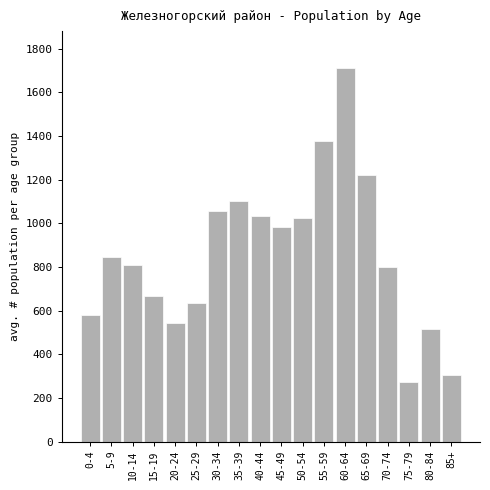

At which category does the chart reach its peak across all series?

60-64